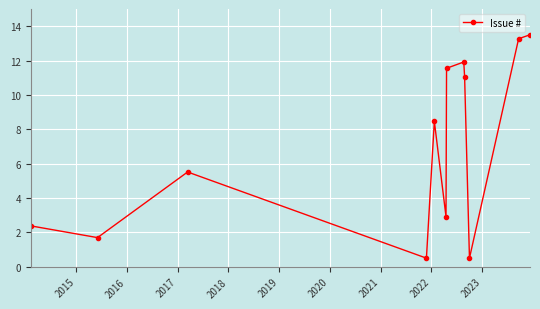

What is the smallest value displayed?

0.5